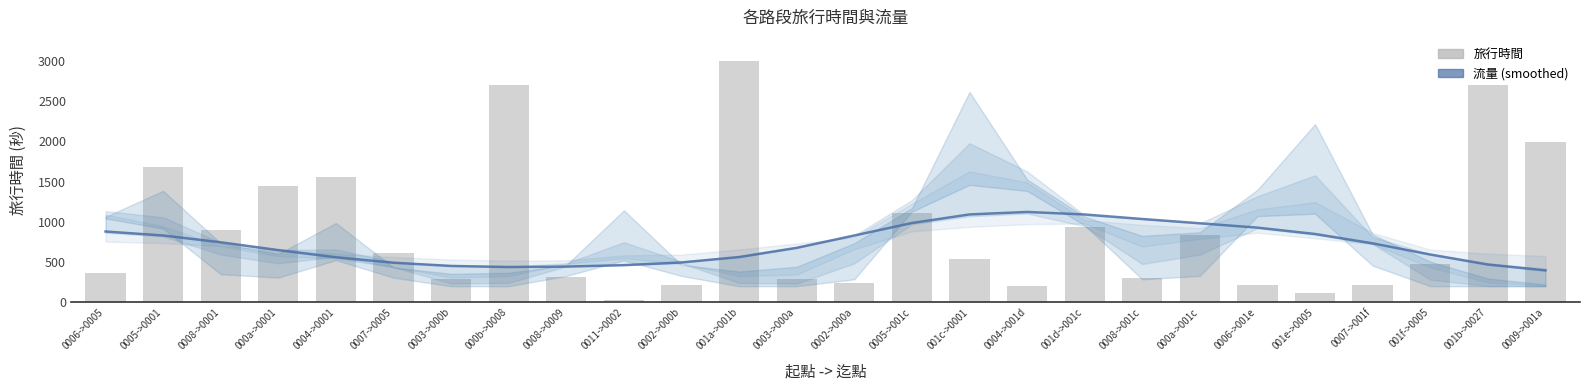

What is the lowest value of the 旅行時間 series?

28.0